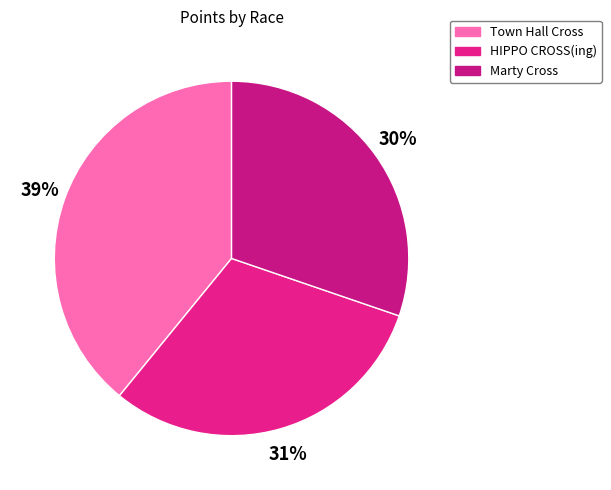

Rank the categories by value from highest to lowest.

Town Hall Cross, HIPPO CROSS(ing), Marty Cross